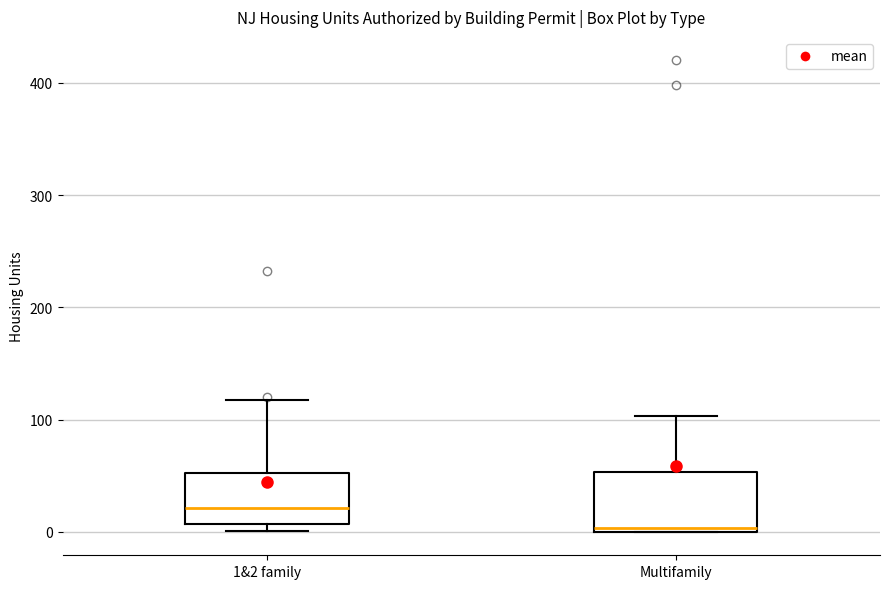

Reading left to right, transcribe this box plot: for each box, give where its median line is, the range the box spans, and where its two whiskers end, as read against the y-axis. The values are not printed on the chart, so give them approximately, as read against the axis.

1&2 family: median 20, box 10 to 50, whiskers 0 to 120
Multifamily: median 0, box 0 to 50, whiskers 0 to 100